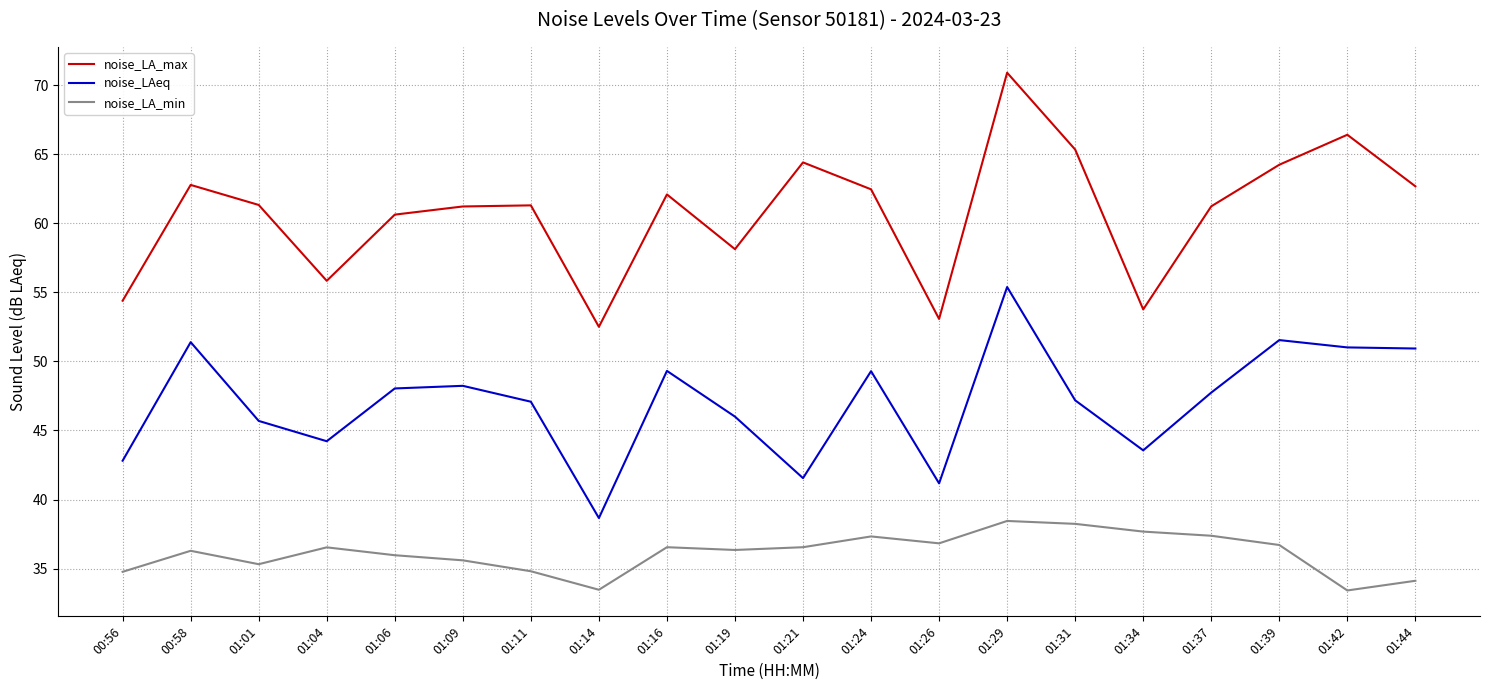

What is the maximum value for noise_LA_max?

70.9